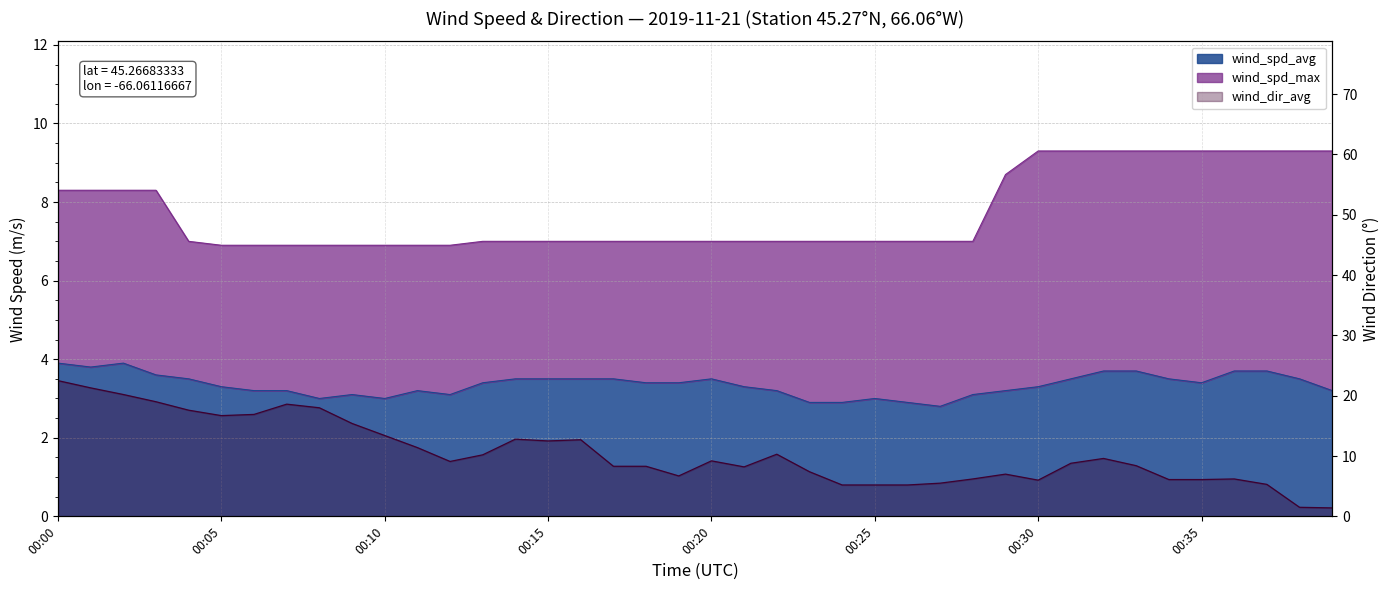

Where is the first local minimum for wind_spd_avg?

00:01